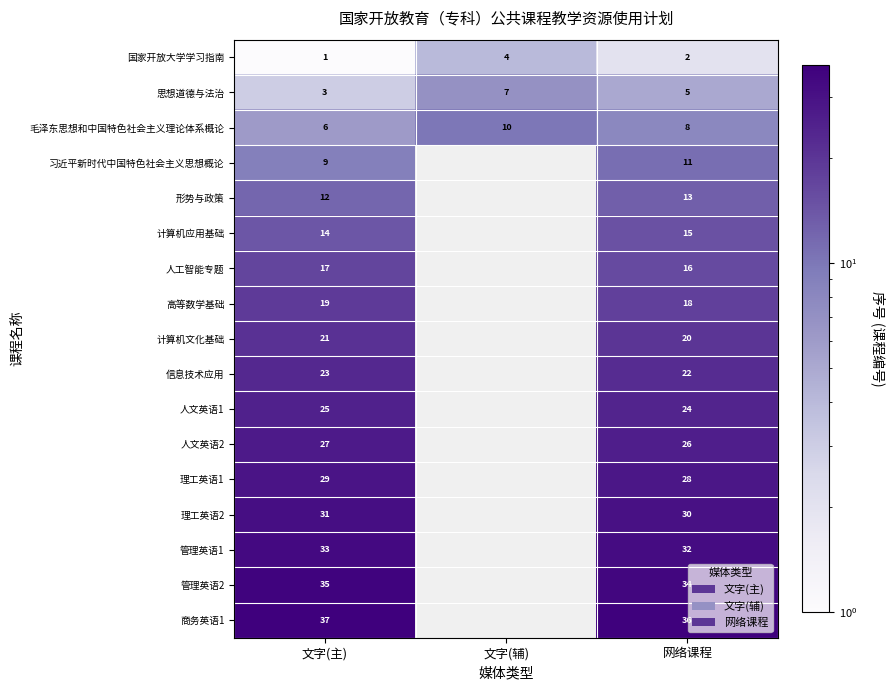

What is the total value across all series at 文字(主)?

342